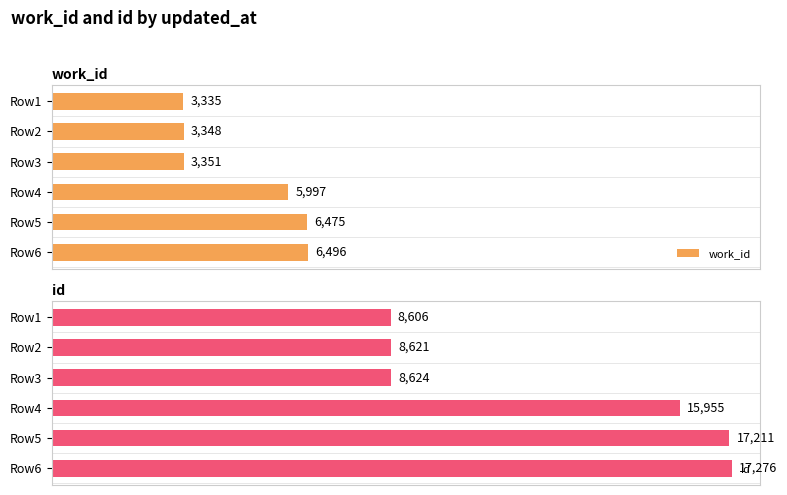

Are the bars grouped side by side (vs. stacked)?

Yes